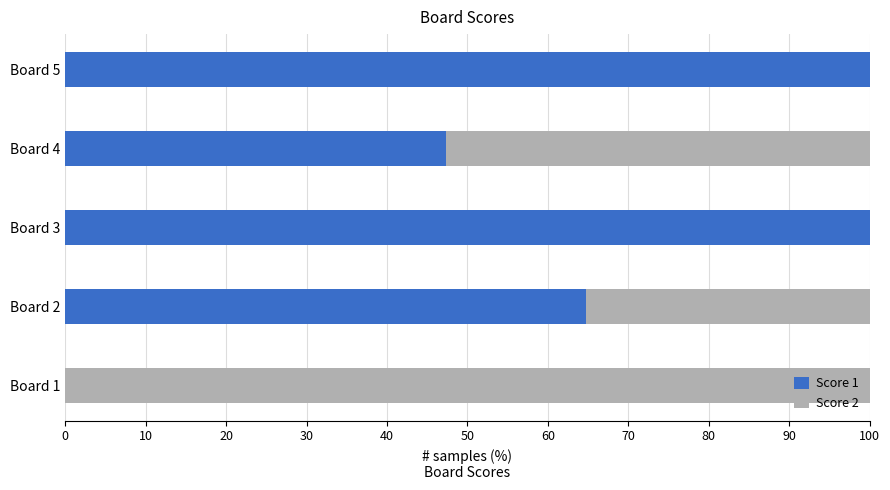

The Score 1 series shows 64.7 at Board 2. True or false?

True